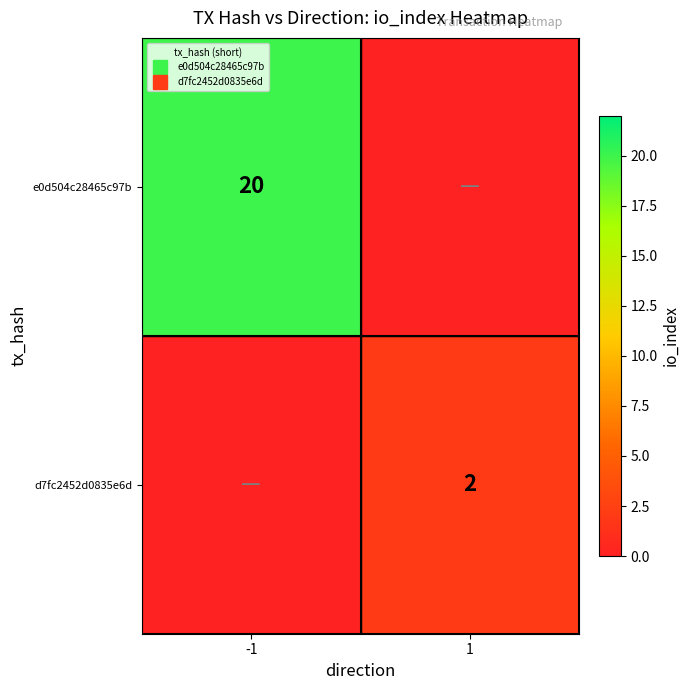

What is the difference between the e0d504c28465c97b values at -1 and 1?

20